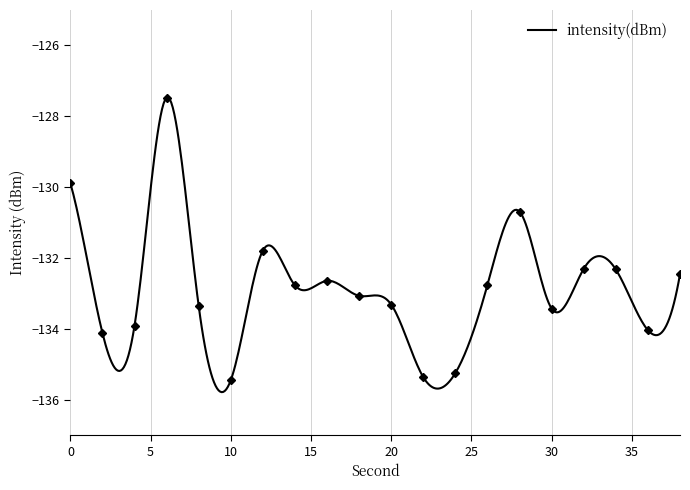

What is the difference between the values at 24 and 22?

0.1